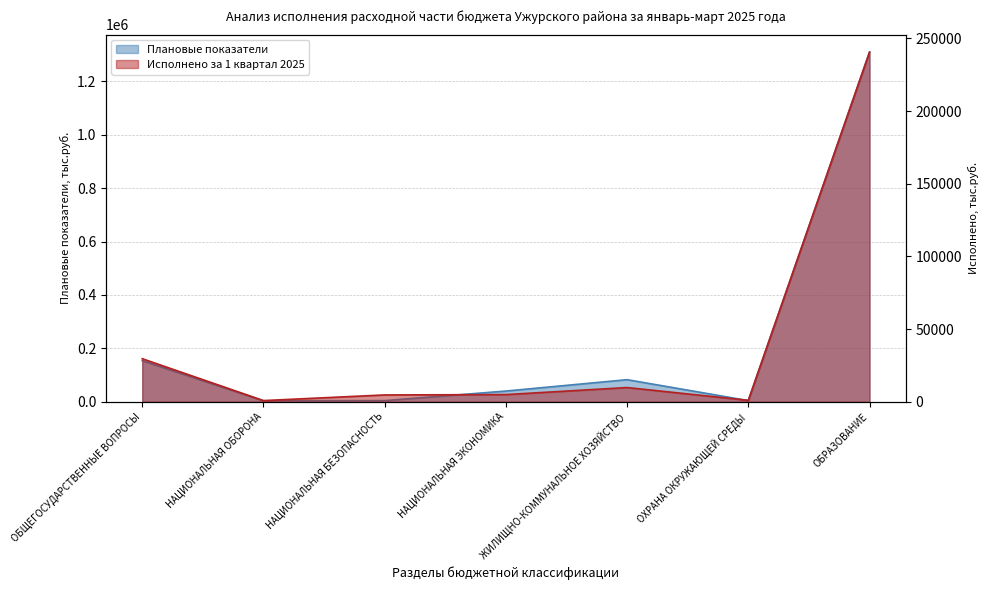

What is the total value across all series at ОБЩЕГОСУДАРСТВЕННЫЕ ВОПРОСЫ?

183389.1